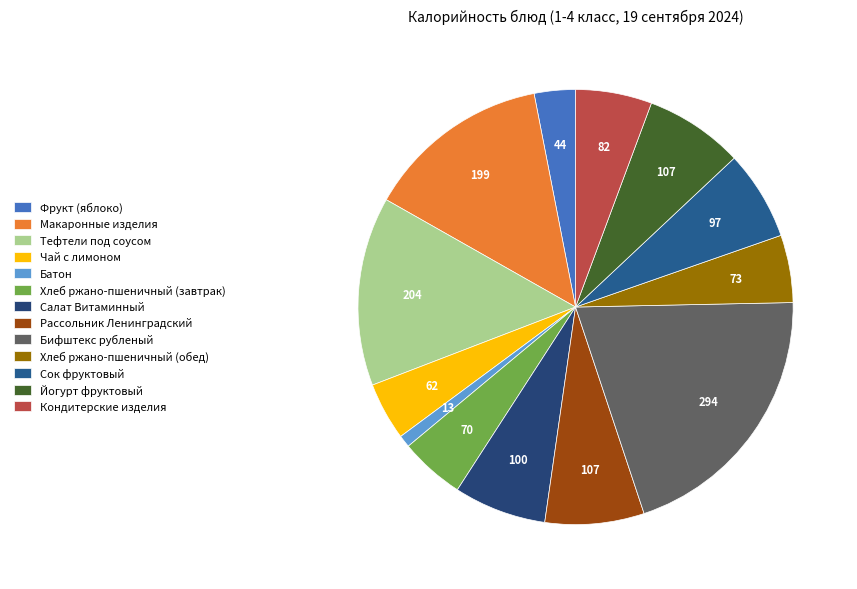

Which has a higher value, Тефтели под соусом or Рассольник Ленинградский?

Тефтели под соусом